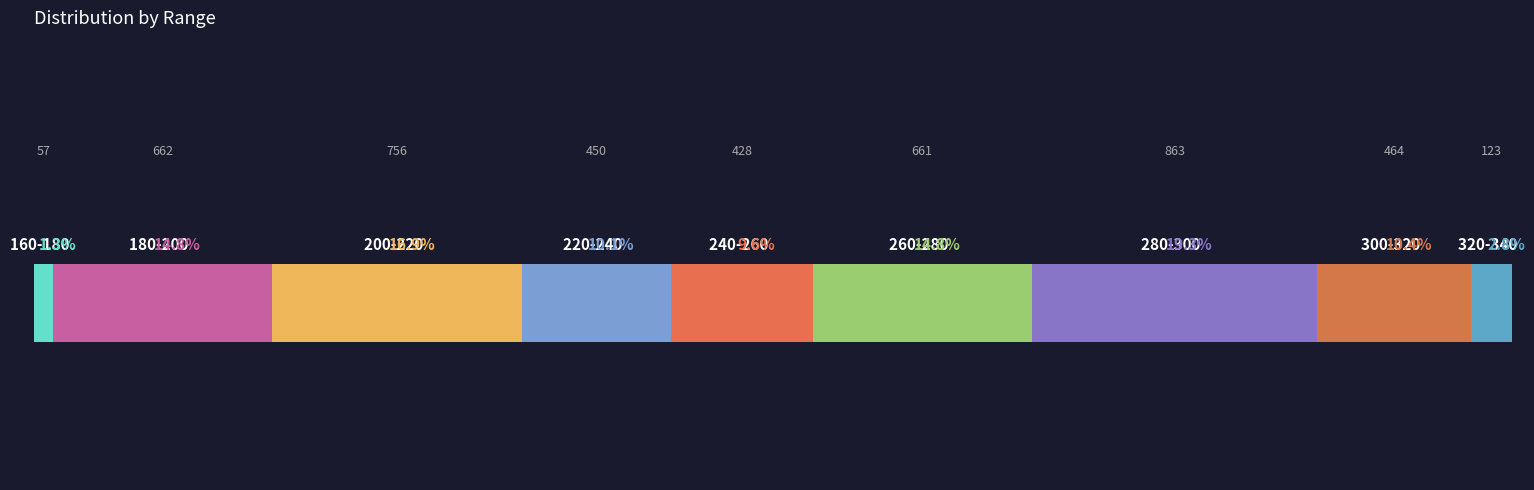

What is the label of the 3rd bar from the left?

200-220